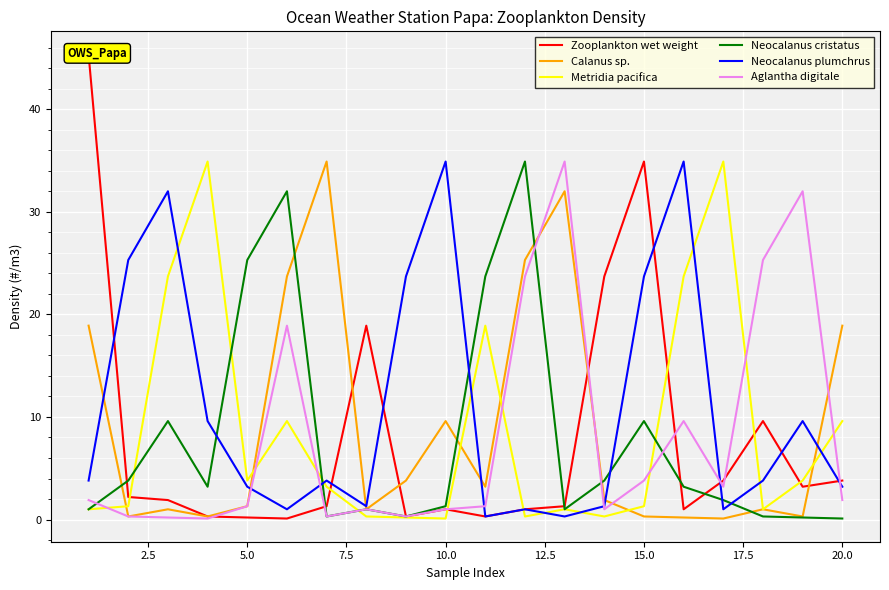

True or false: Metridia pacifica and Neocalanus plumchrus intersect in this chart.

True